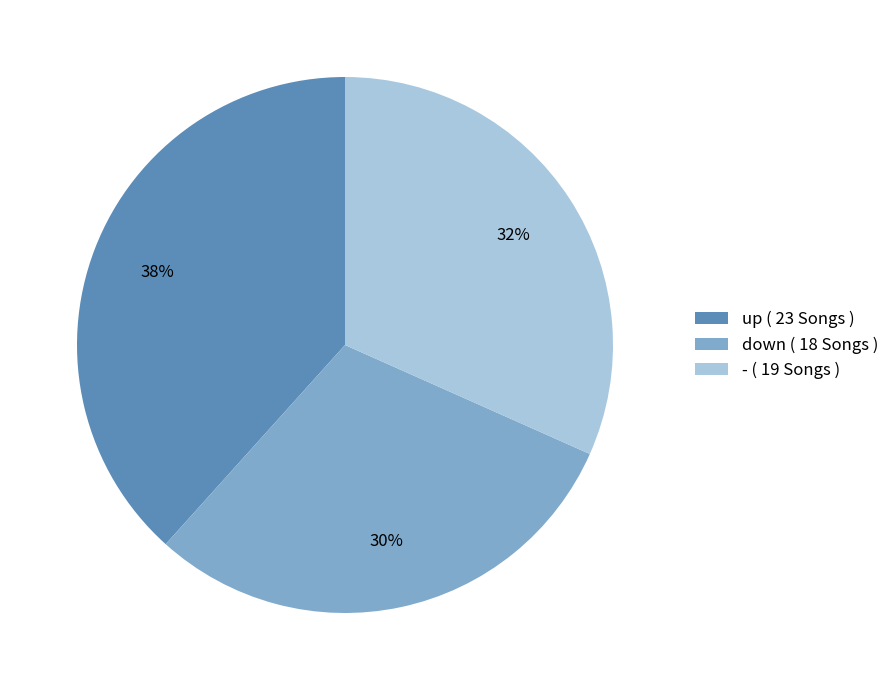

Do up ( 23 Songs ) and - ( 19 Songs ) together represent more than half of the pie?

Yes